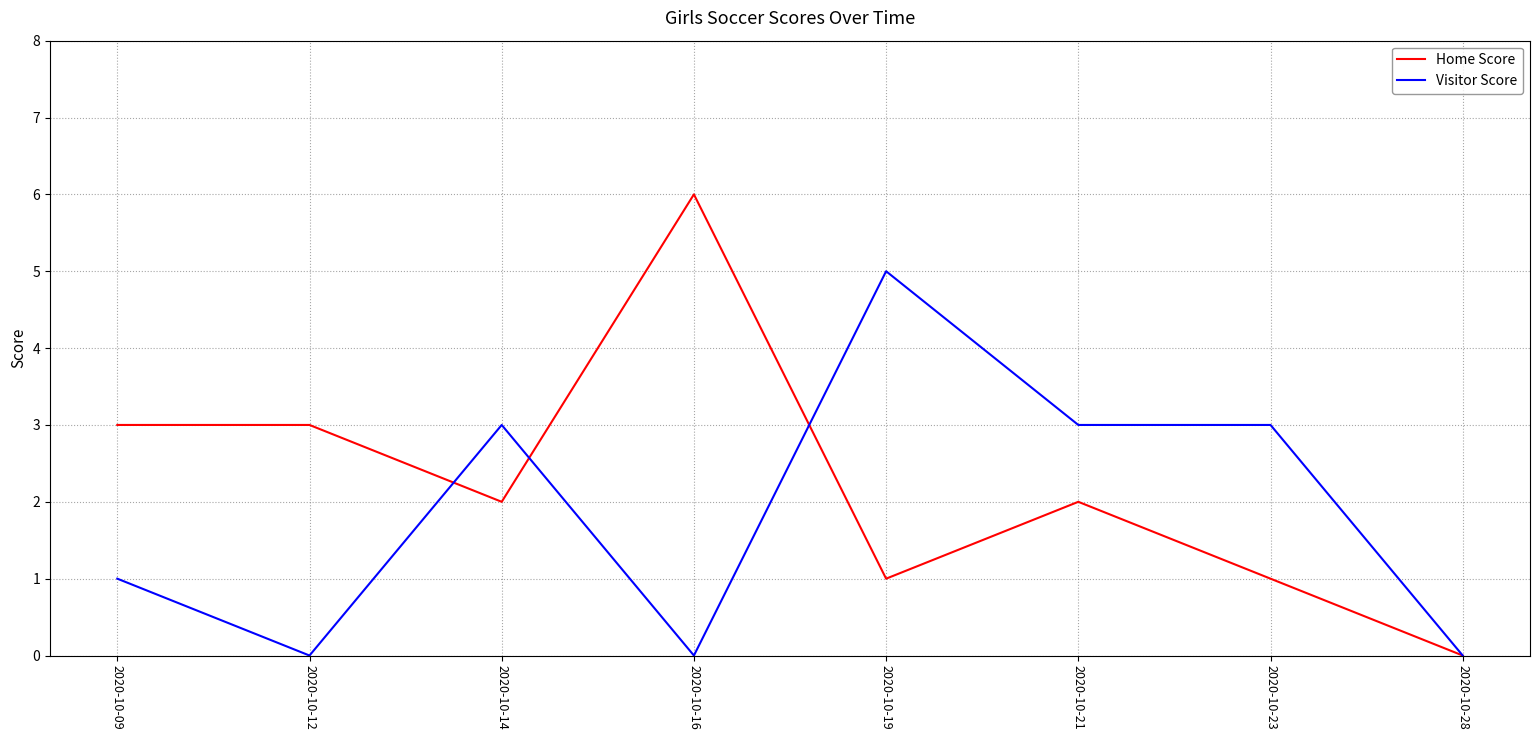

Is the value of Home Score at 2020-10-16 greater than the value of Visitor Score at 2020-10-19?

Yes